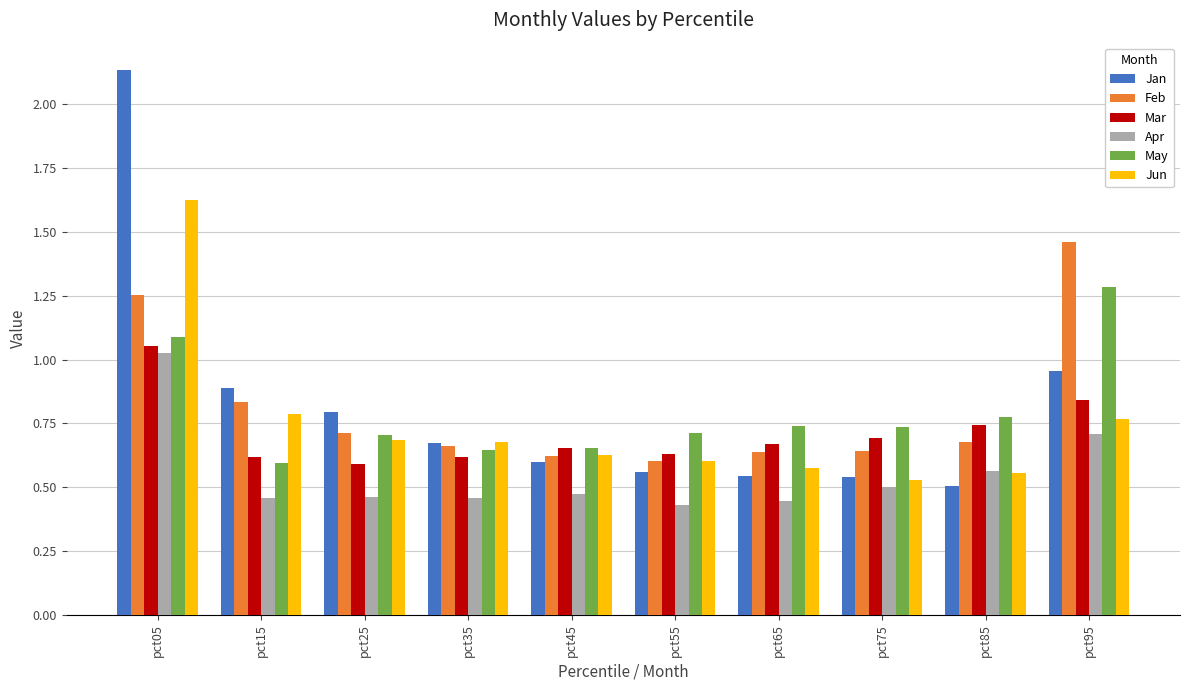

What is the difference between the second highest and second lowest values in the Jun series?

0.2